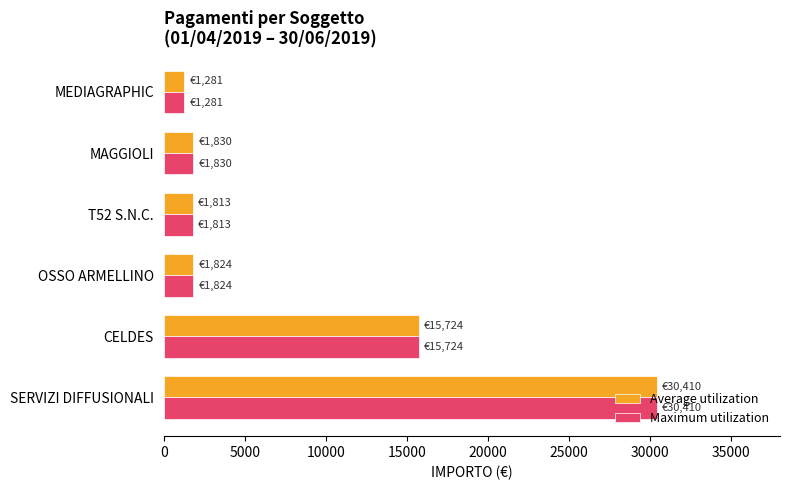

The value of Maximum utilization at MAGGIOLI is 1830.0. True or false?

True